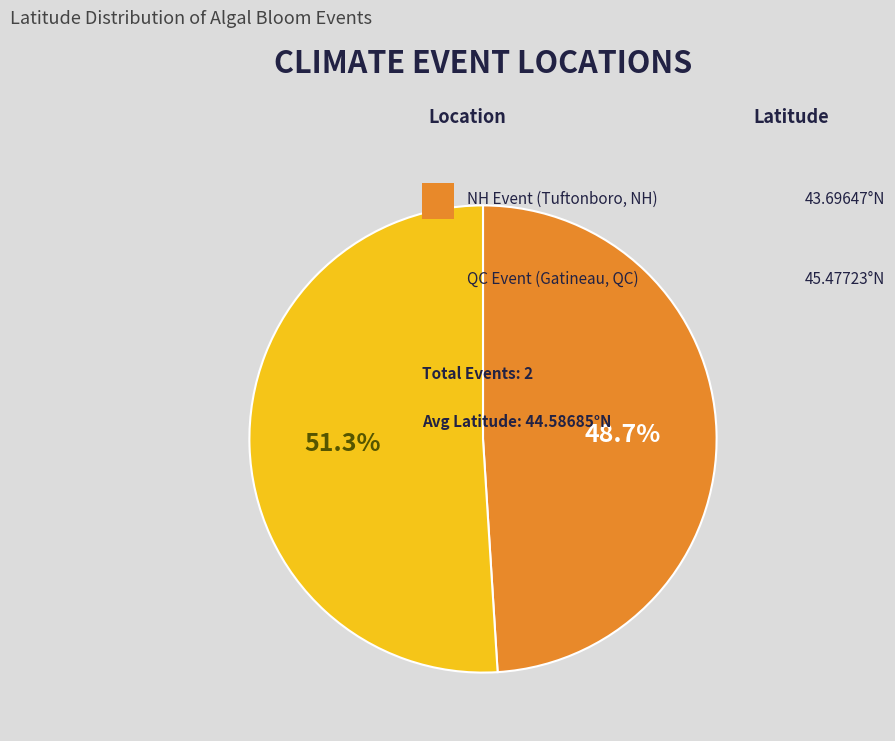

Which category has the biggest portion of the pie?

Gatineau, Quebec
(WATER, SAFETY, ALGAL_BLOOM)